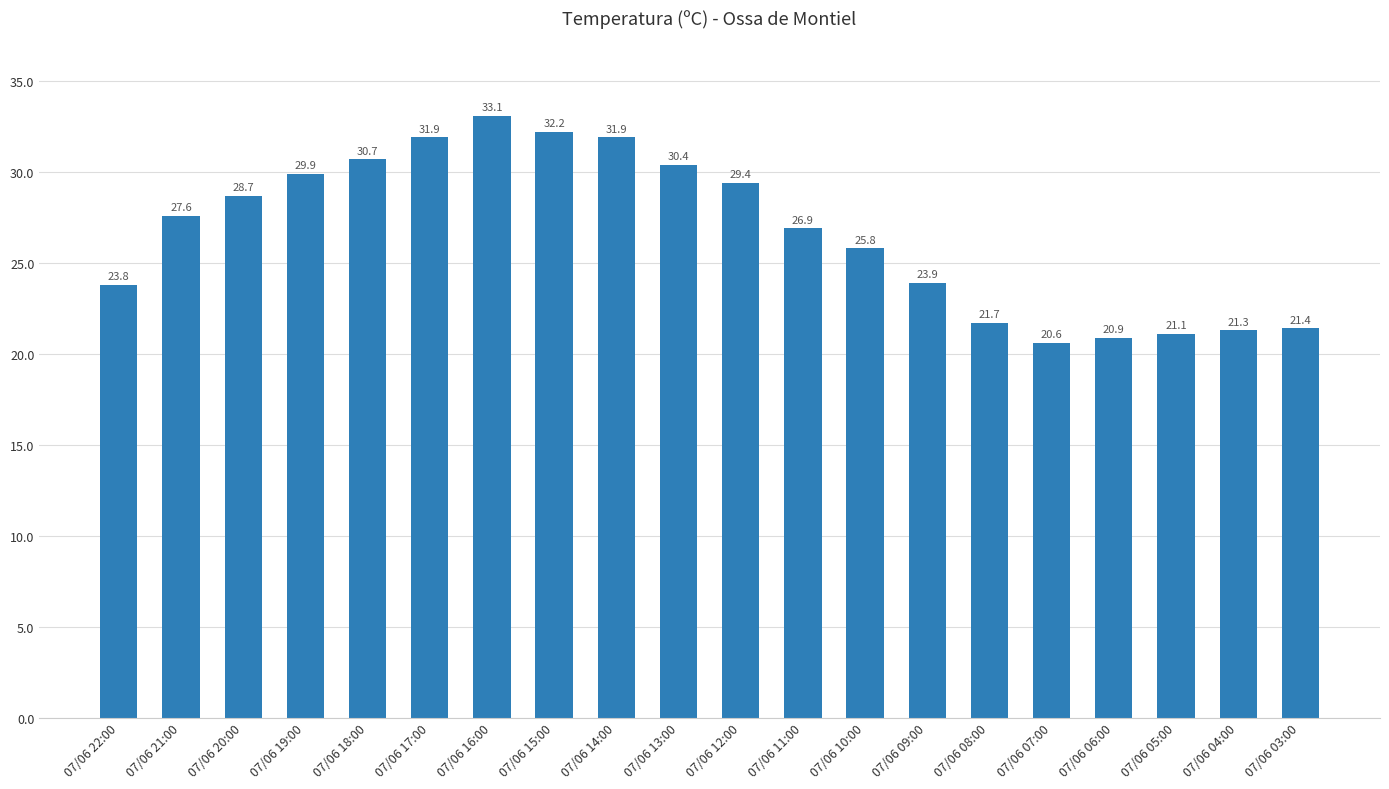

Reading left to right, list all the values displayed in this chart.

07/06 22:00=23.8	07/06 21:00=27.6	07/06 20:00=28.7	07/06 19:00=29.9	07/06 18:00=30.7	07/06 17:00=31.9	07/06 16:00=33.1	07/06 15:00=32.2	07/06 14:00=31.9	07/06 13:00=30.4	07/06 12:00=29.4	07/06 11:00=26.9	07/06 10:00=25.8	07/06 09:00=23.9	07/06 08:00=21.7	07/06 07:00=20.6	07/06 06:00=20.9	07/06 05:00=21.1	07/06 04:00=21.3	07/06 03:00=21.4